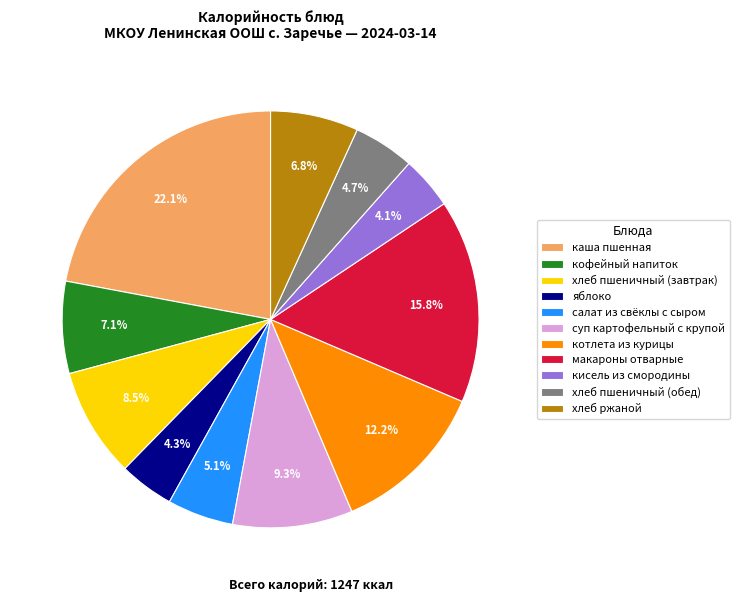

Which slice is the largest?

каша пшенная